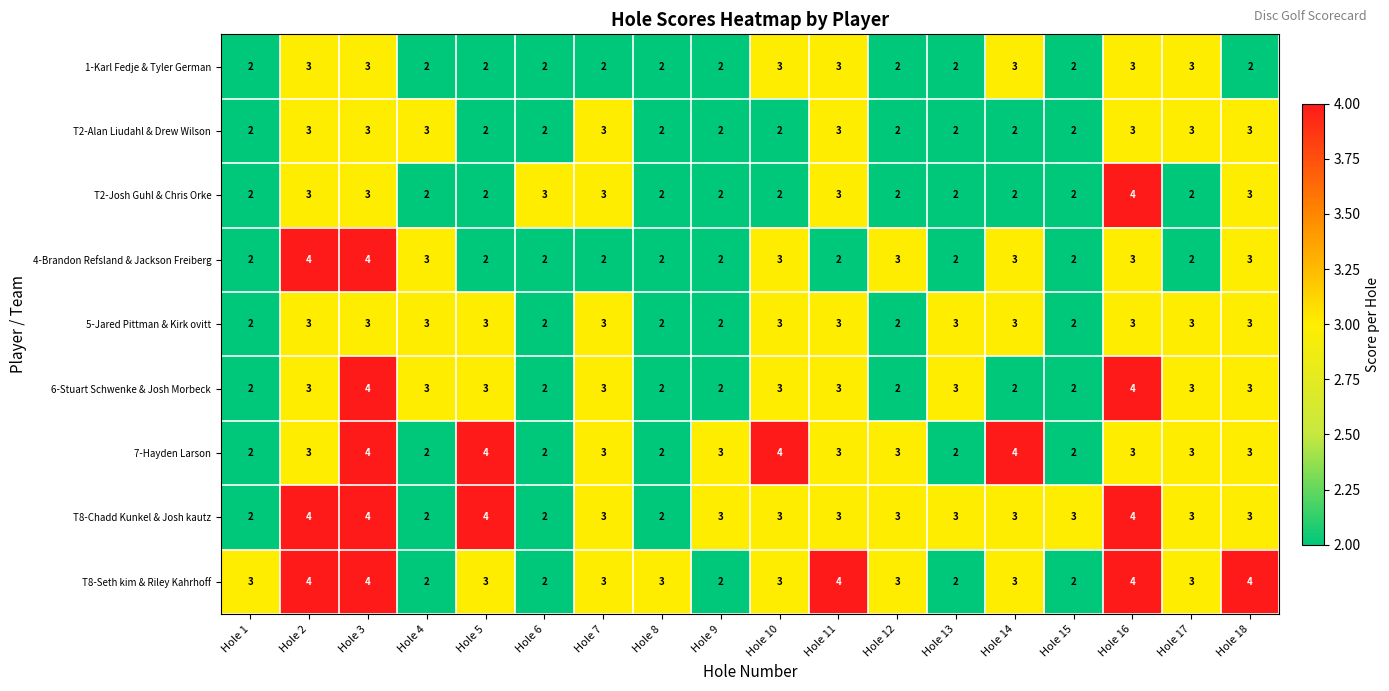

What is the sum of all T8-Seth kim & Riley Kahrhoff values?

54